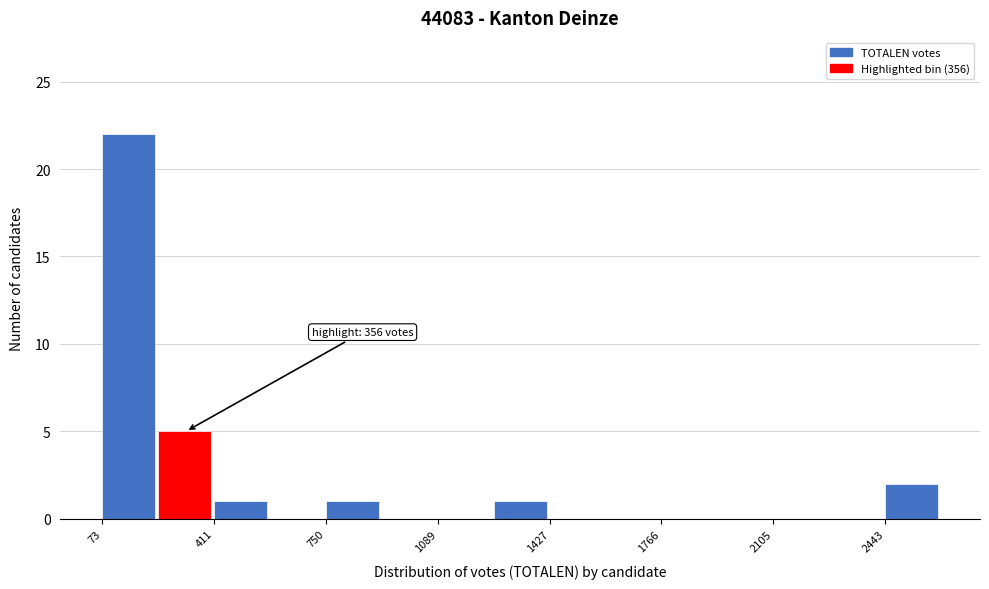

Read against the x-axis, roughly where is the centre of the tallest bar?

150